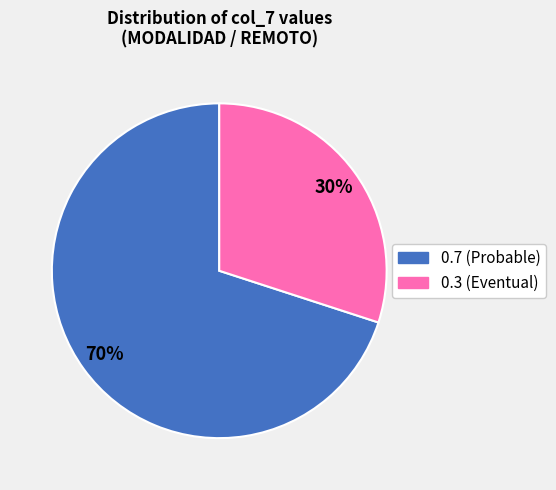

Is there any slice that represents more than half of the pie?

Yes